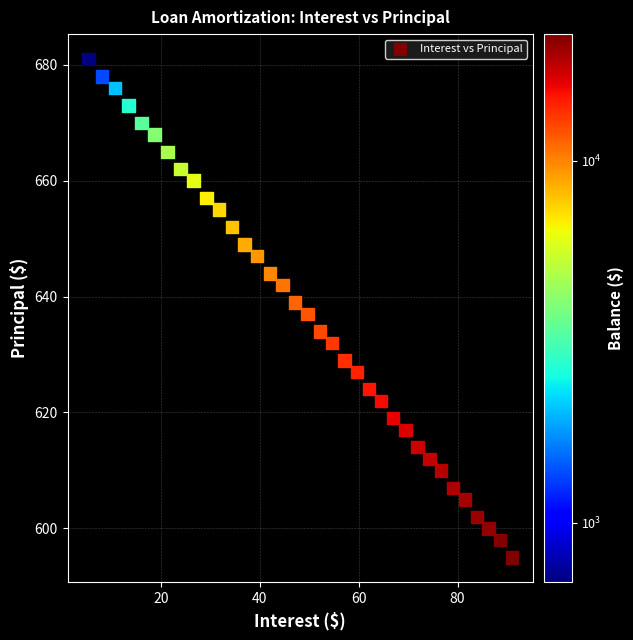

What is the range of Y values (max minus min)?

86